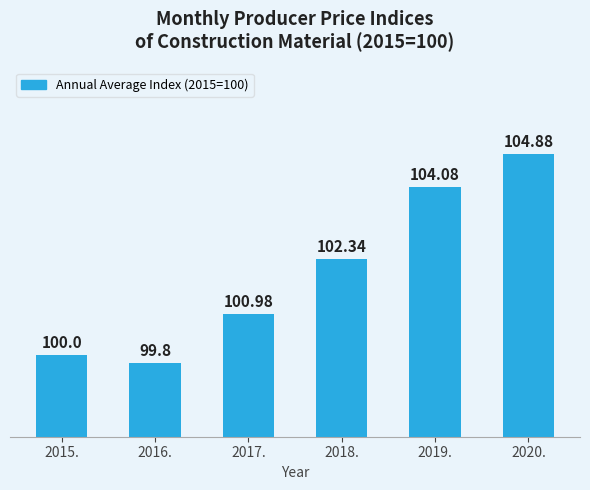

How many data points are less than 102?

3